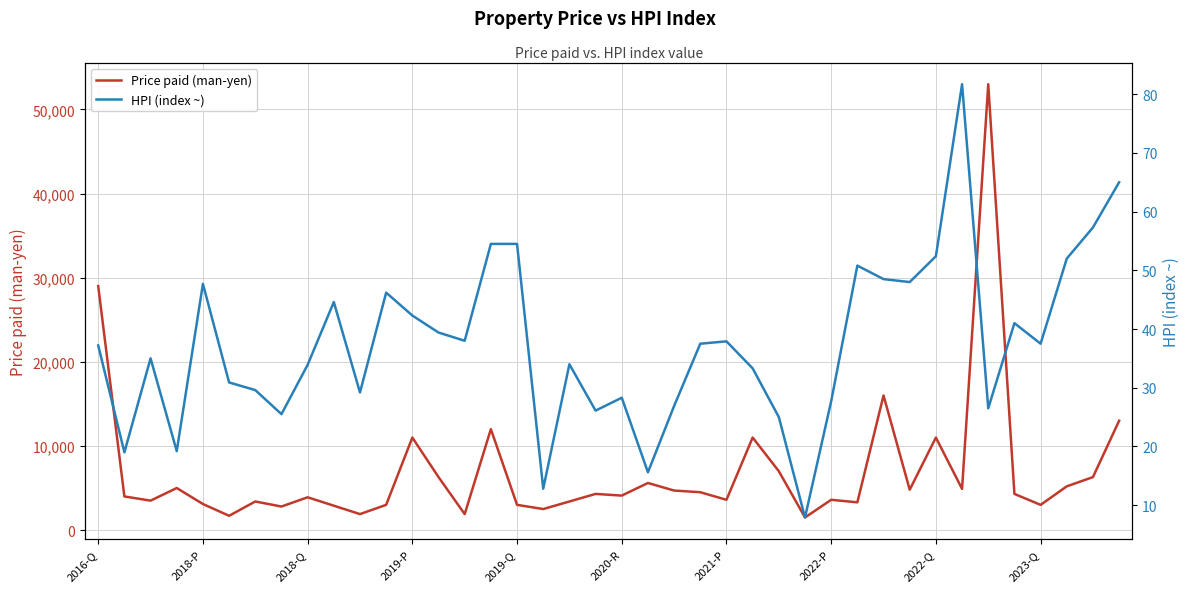

The value of HPI (index ~) at 18 is 19.8. True or false?

False